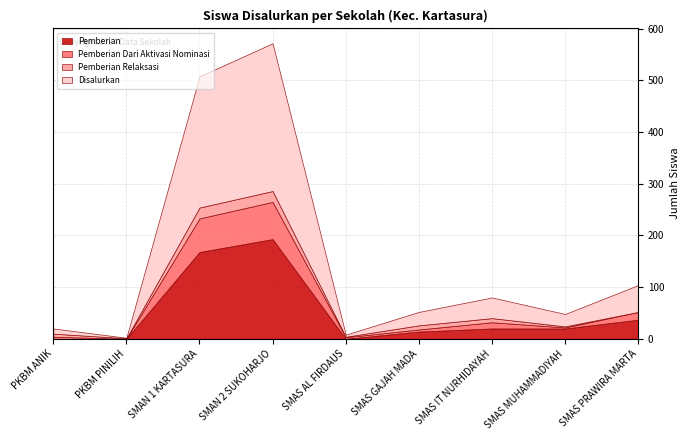

Is the value of Pemberian Dari Aktivasi Nominasi at SMAS IT NURHIDAYAH greater than the value of Pemberian at SMAS IT NURHIDAYAH?

No